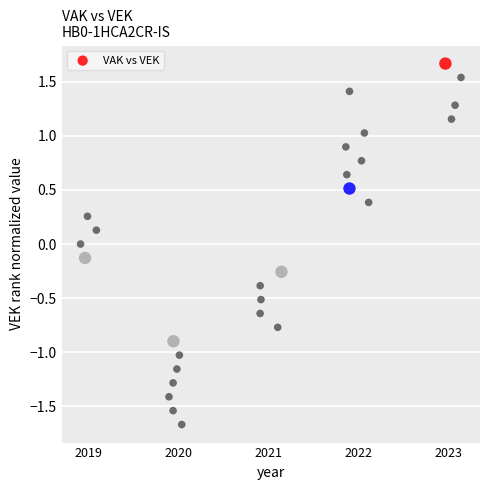

What is the range of Y values (max minus min)?

3.3